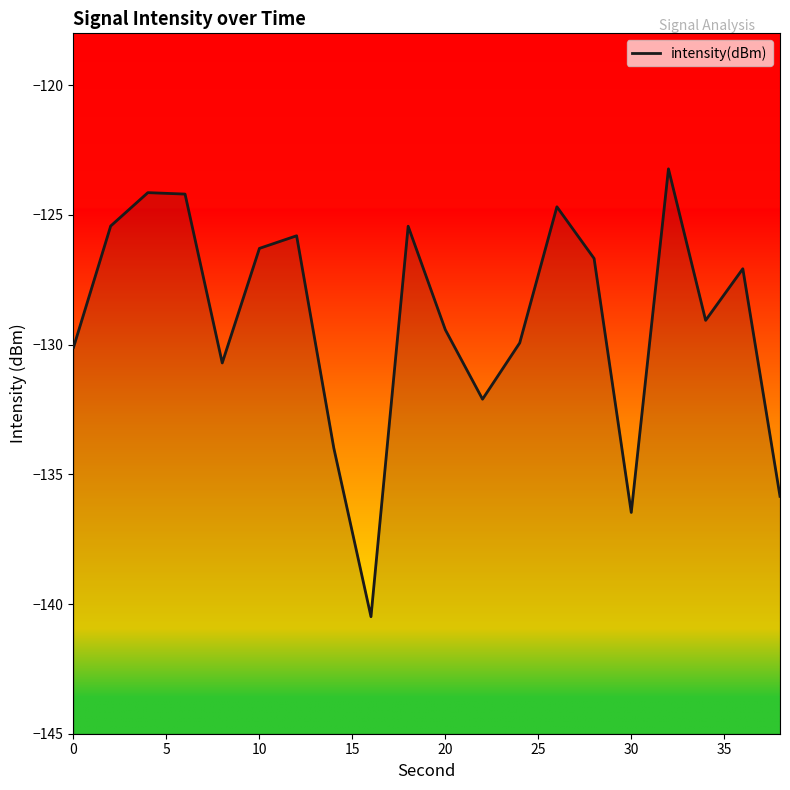

True or false: the data has more than 1 interior local peaks.

True